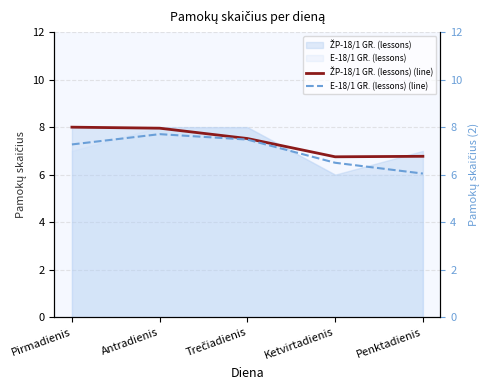

Which category has the highest value in the ŽP-18/1 GR. (lessons) (line) series?

Pirmadienis